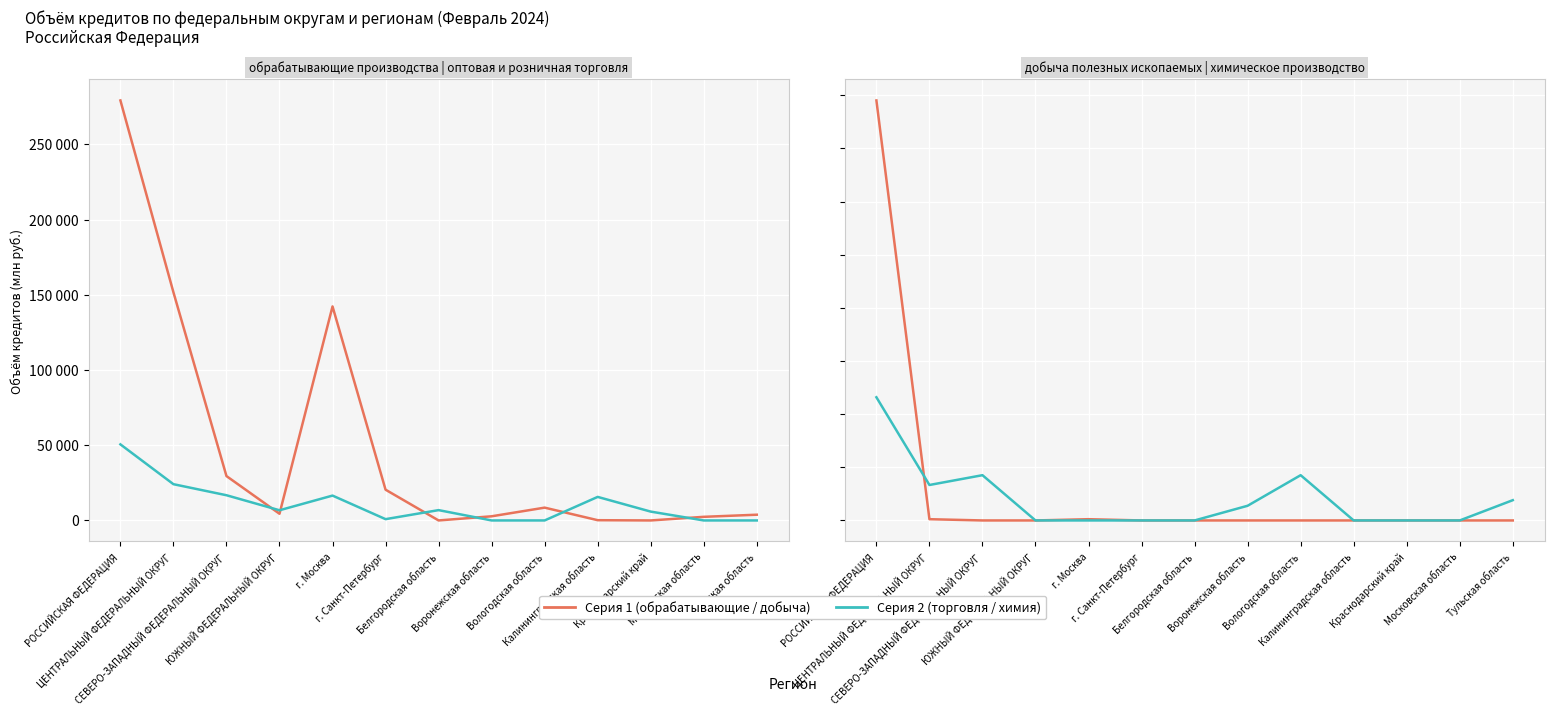

True or false: оптовая и розничная торговля has a value of 2079 at Краснодарский край.

False